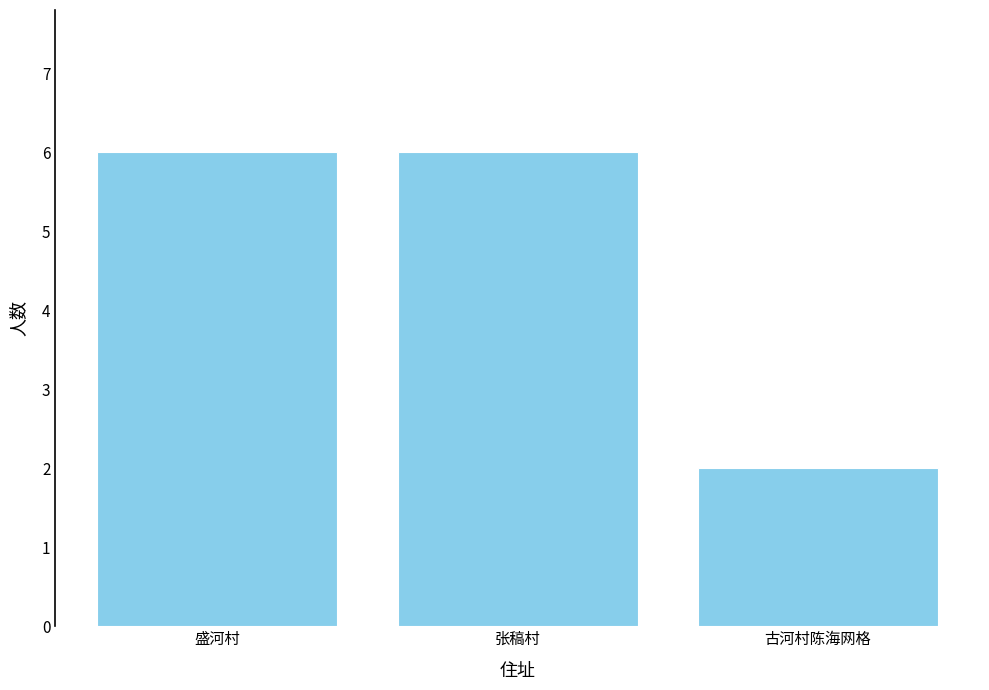

How many distinct data groups are displayed?

1